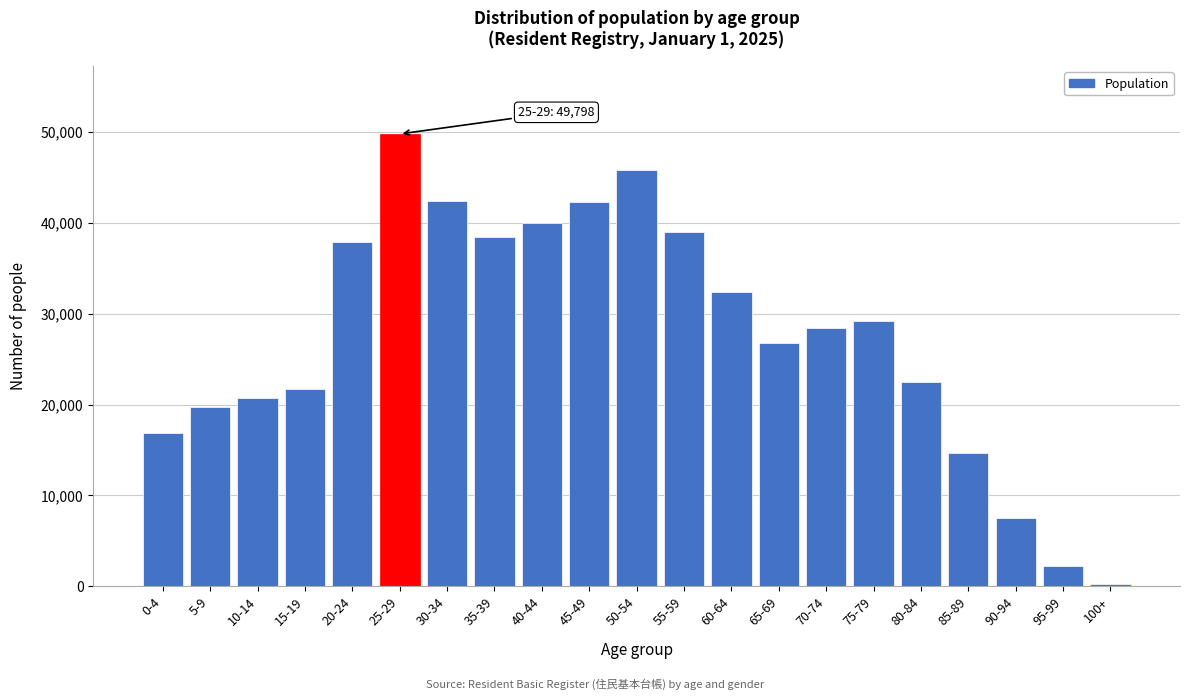

Between 40-44 and 10-14, which is larger?

40-44